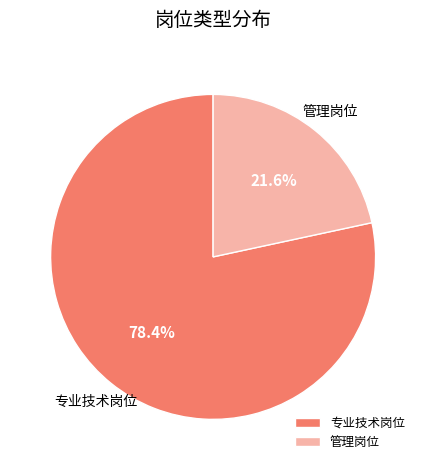

How many slices are in this pie chart?

2